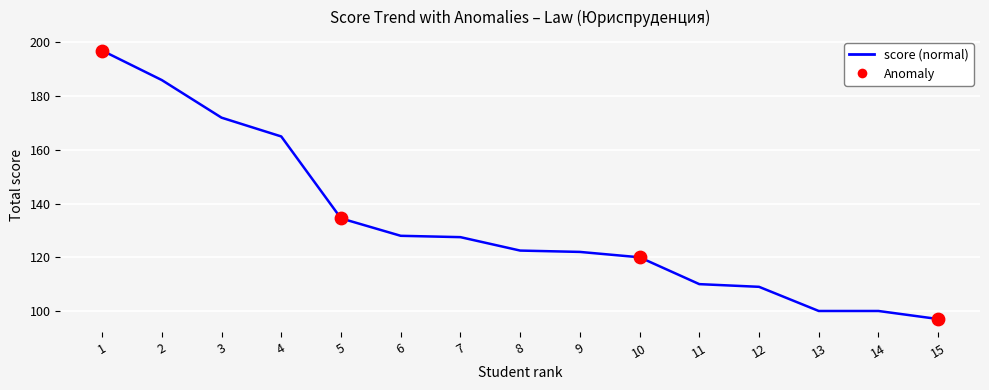

What is the change in value from 3 to 13?

-72.0